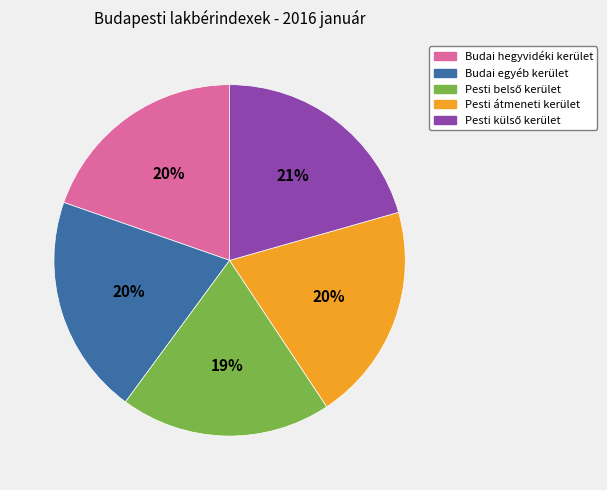

To the nearest percent, what is the average slice percentage?

20%